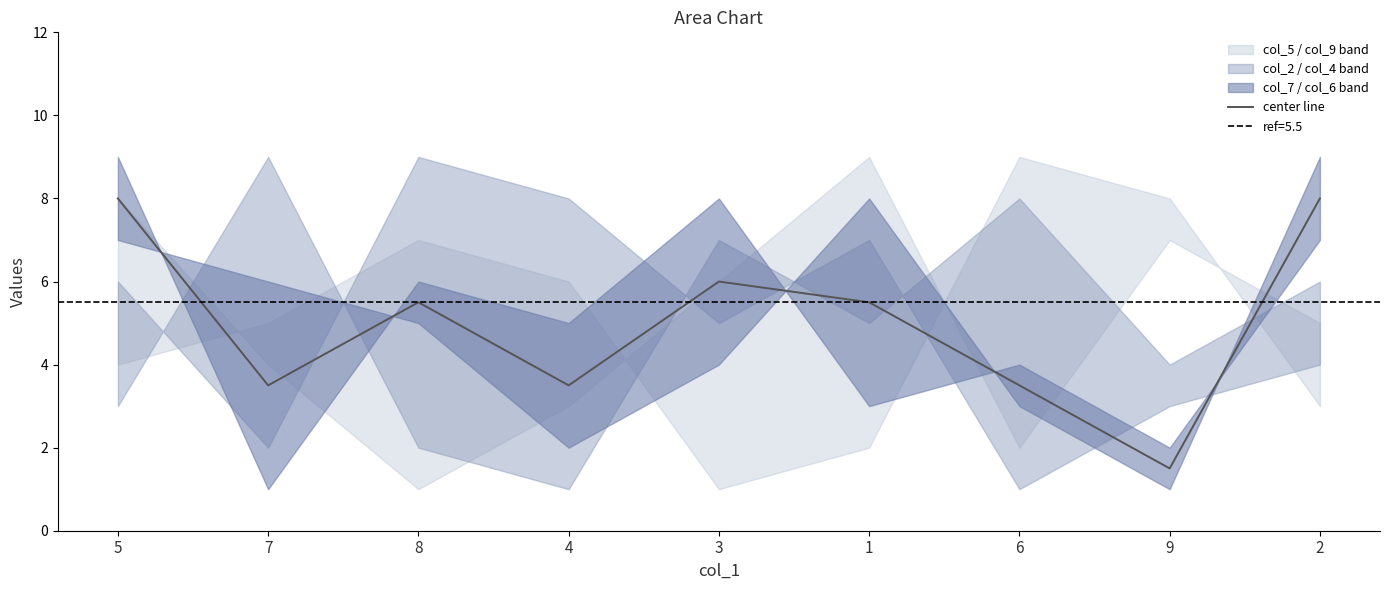

What position from the right is 3?

5